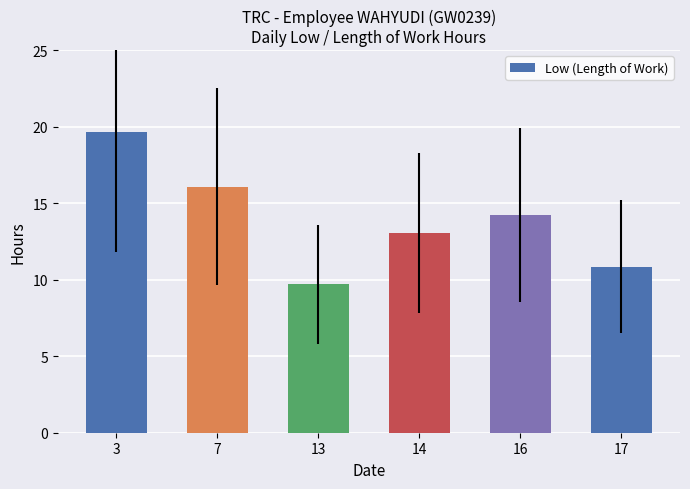

Approximately how many times larger is the value at 7 compared to 16?

1.1